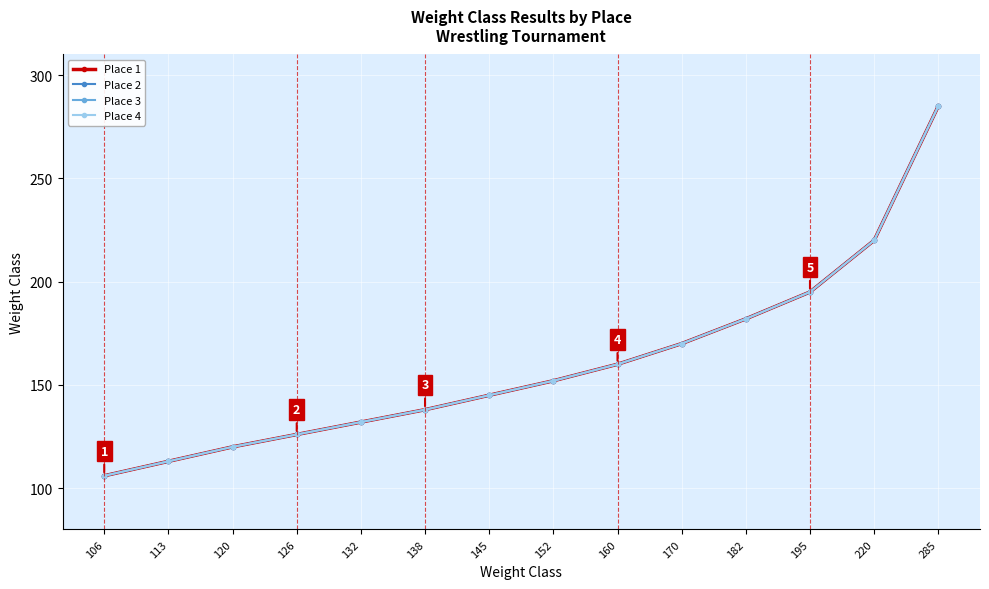

What is the maximum value shown in the chart?

285